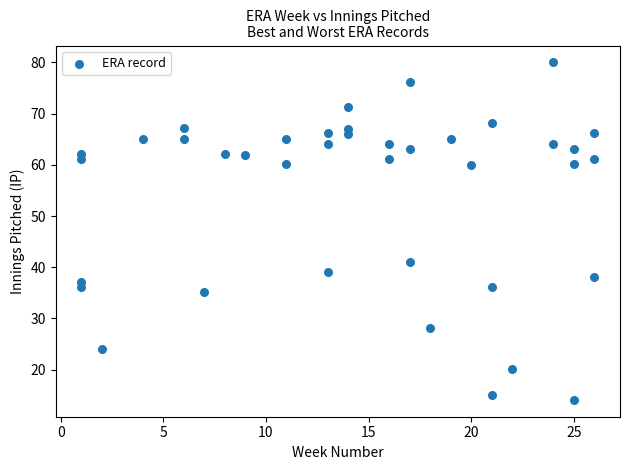

What is the range of Y values (max minus min)?

65.9